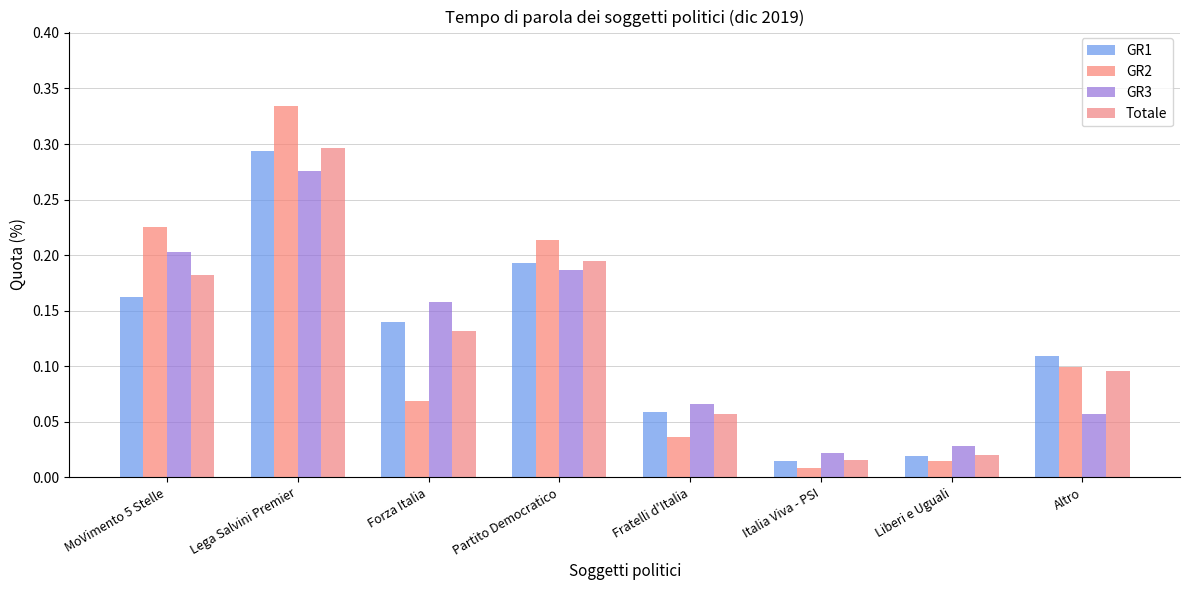

How many bars are there in each group?

4